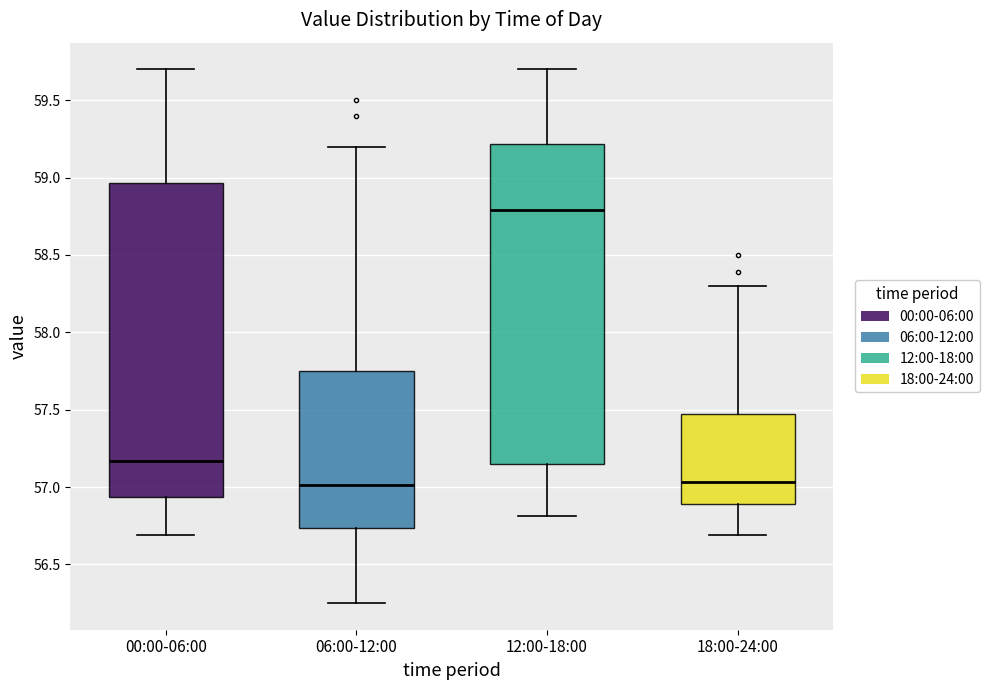

Reading left to right, read every box against the y-axis: the position of its median line, the range the box covers, and the ends of its whiskers. The values are not printed on the chart, so give them approximately, as read against the axis.

00:00-06:00: median 57.15, box 56.95 to 58.95, whiskers 56.70 to 59.70
06:00-12:00: median 57.00, box 56.75 to 57.75, whiskers 56.25 to 59.20
12:00-18:00: median 58.80, box 57.15 to 59.20, whiskers 56.80 to 59.70
18:00-24:00: median 57.05, box 56.90 to 57.45, whiskers 56.70 to 58.30